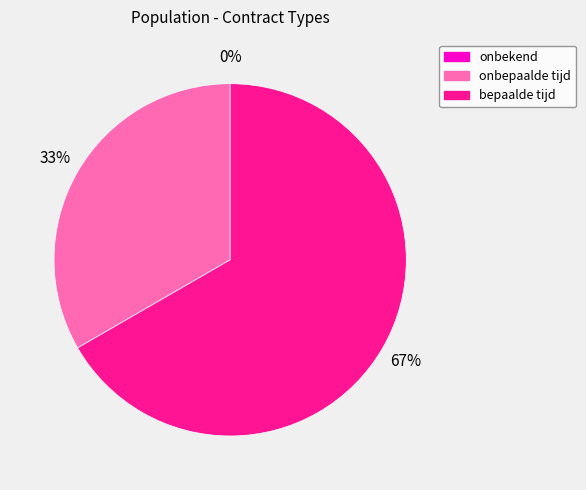

Which category has the smallest portion of the pie?

onbekend